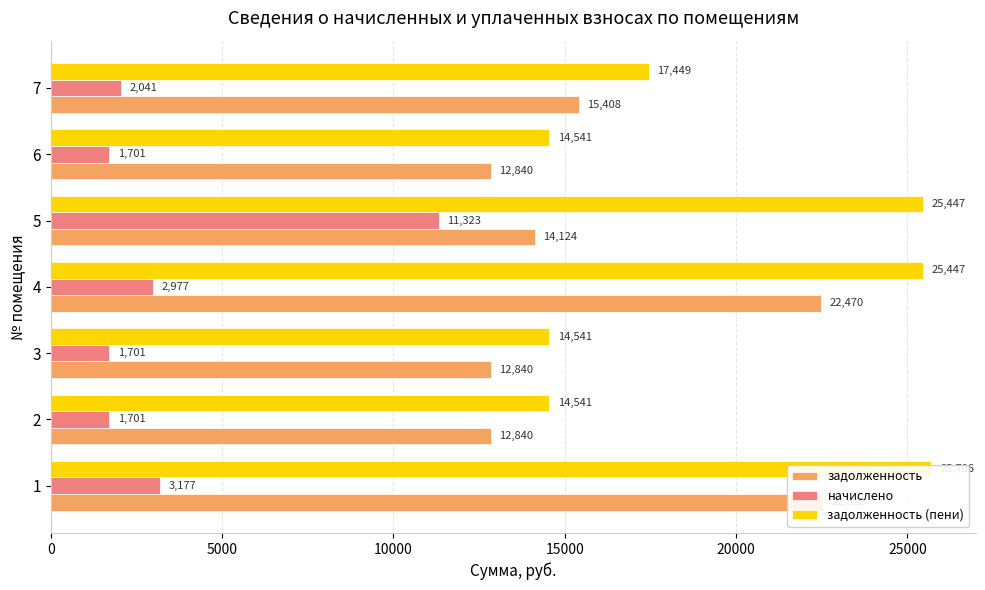

What are all the series names shown in the legend?

задолженность, начислено, задолженность (пени)